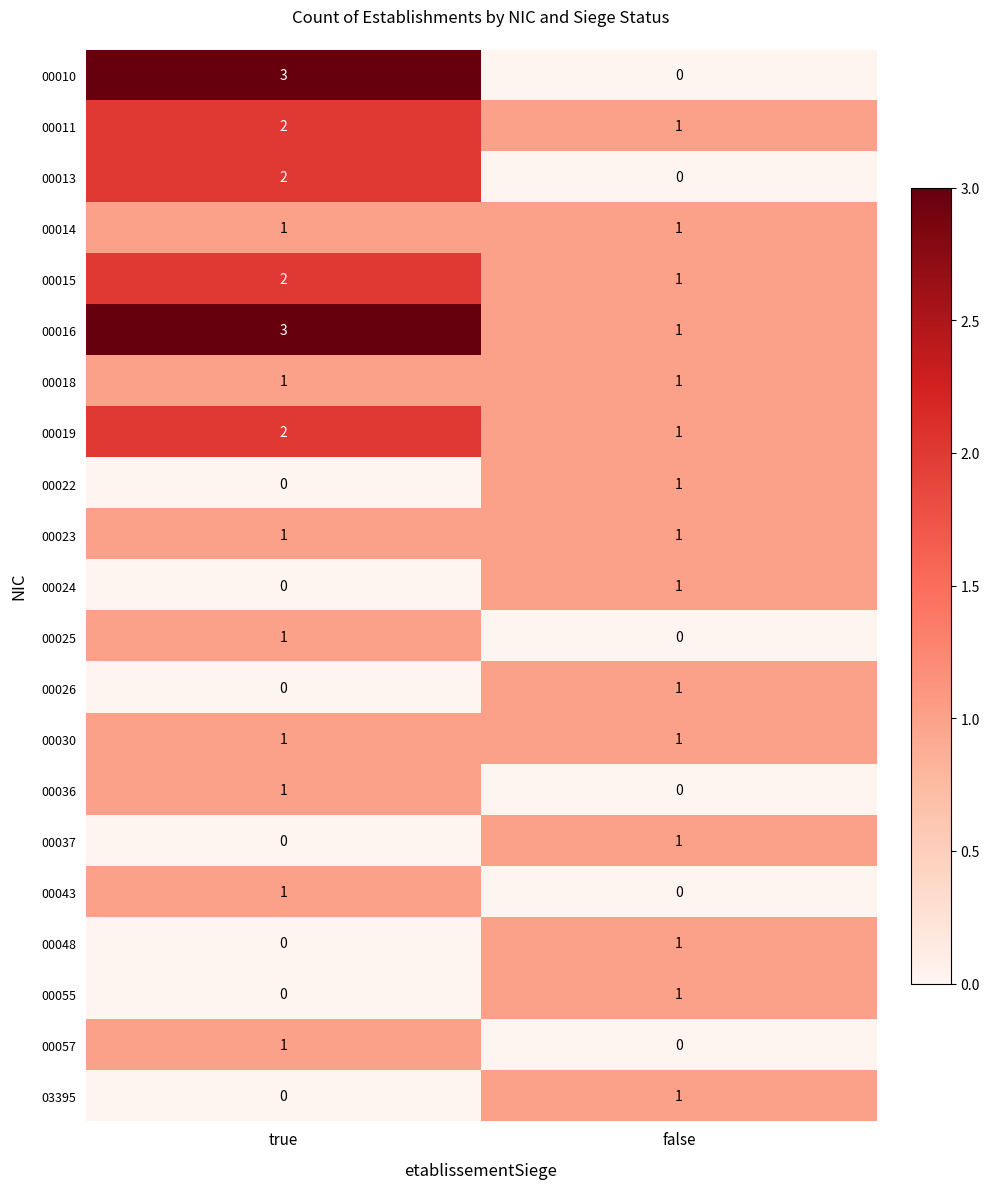

Which series changed the most between true and false?

00010